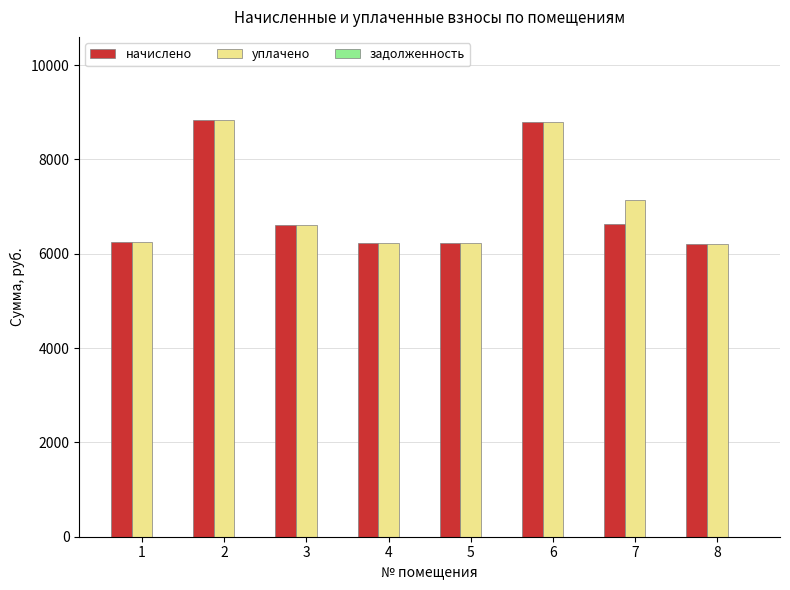

The value of уплачено at 3 is 6620.2. True or false?

True